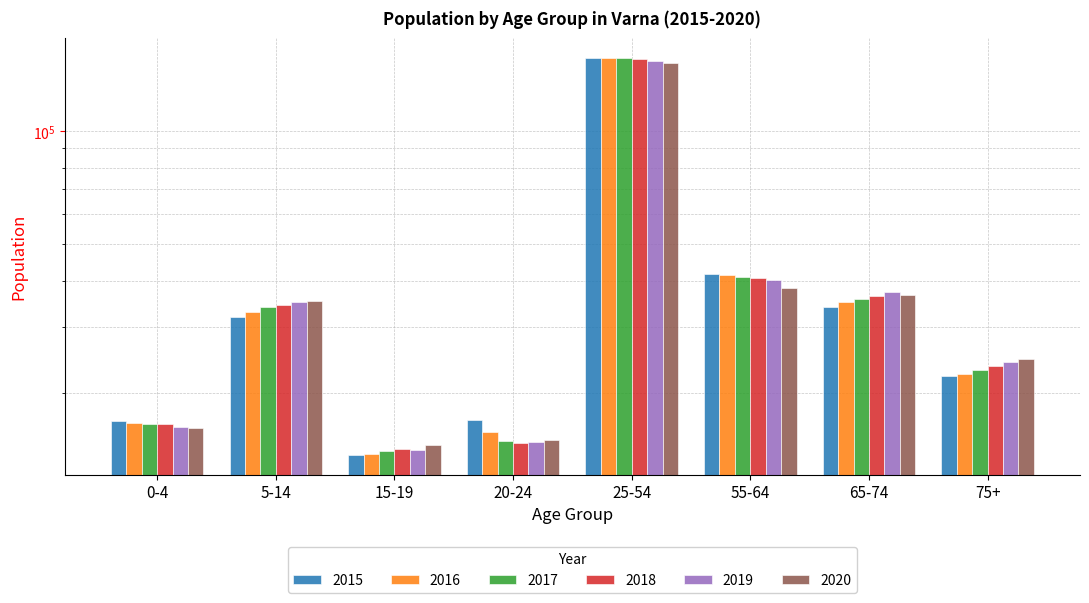

At how many categories does at least one series exceed 26278?

4